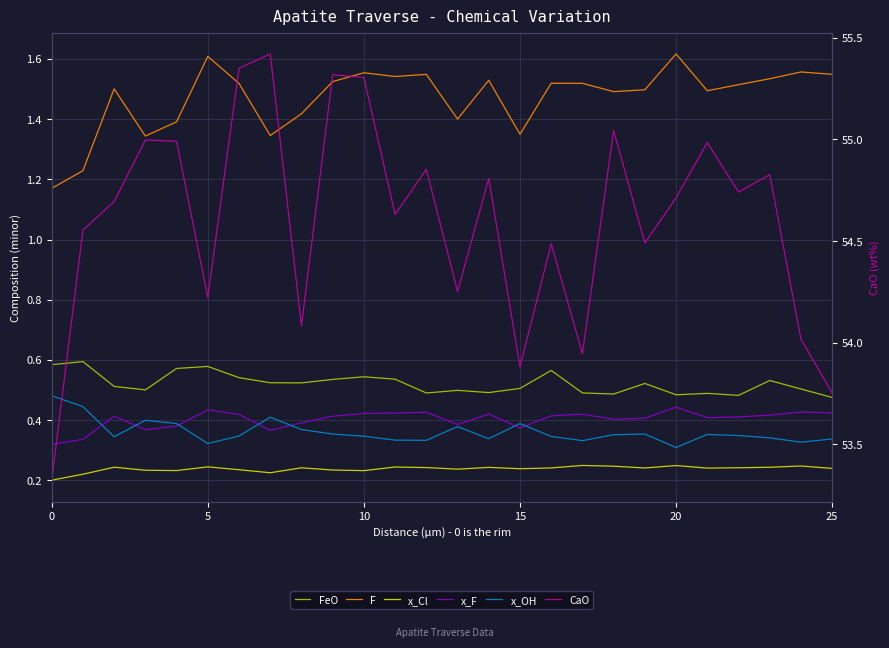

Which series has the widest spread of values?

CaO